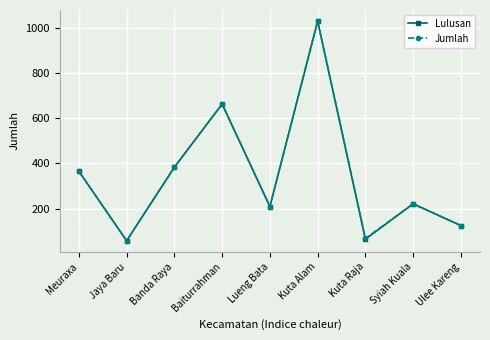

At which category is the sum across all series the highest?

Kuta Alam